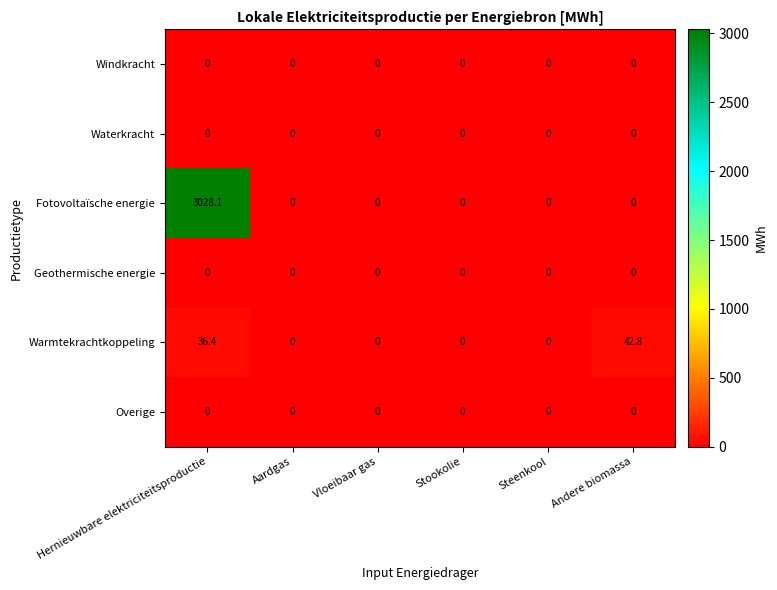

At which category is the sum across all series the highest?

Hernieuwbare elektriciteitsproductie